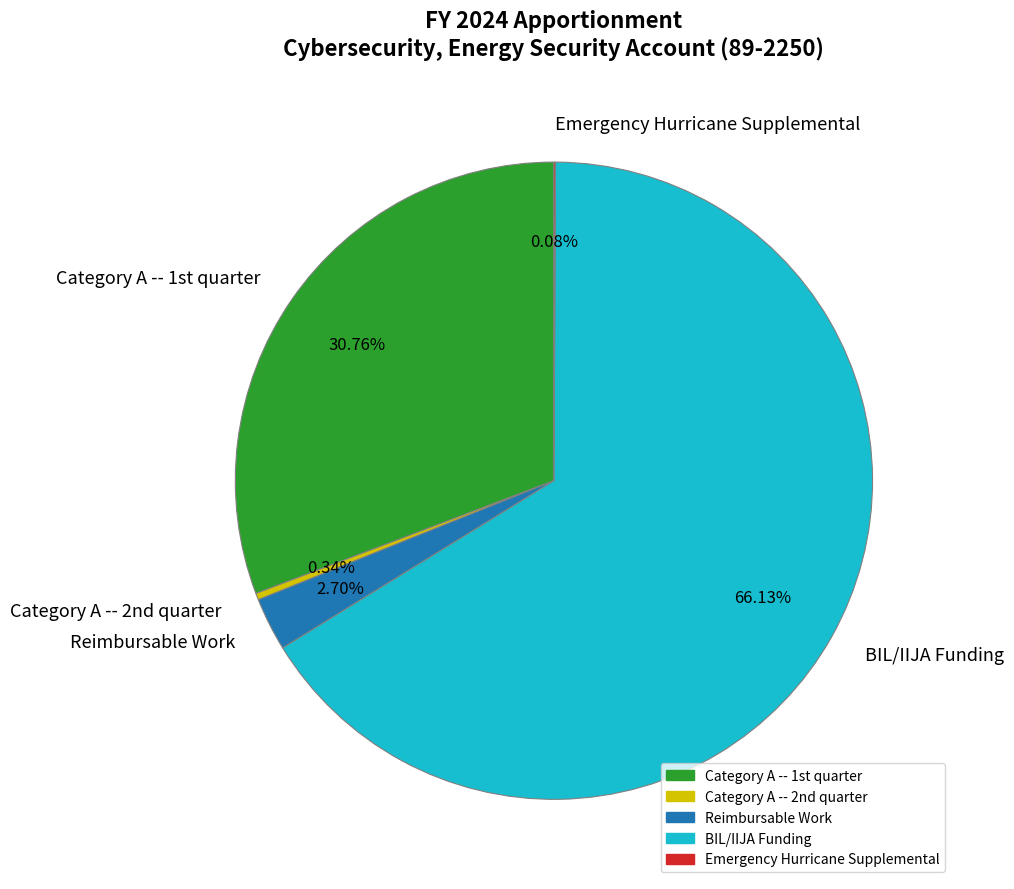

What is the majority slice?

BIL/IIJA Funding